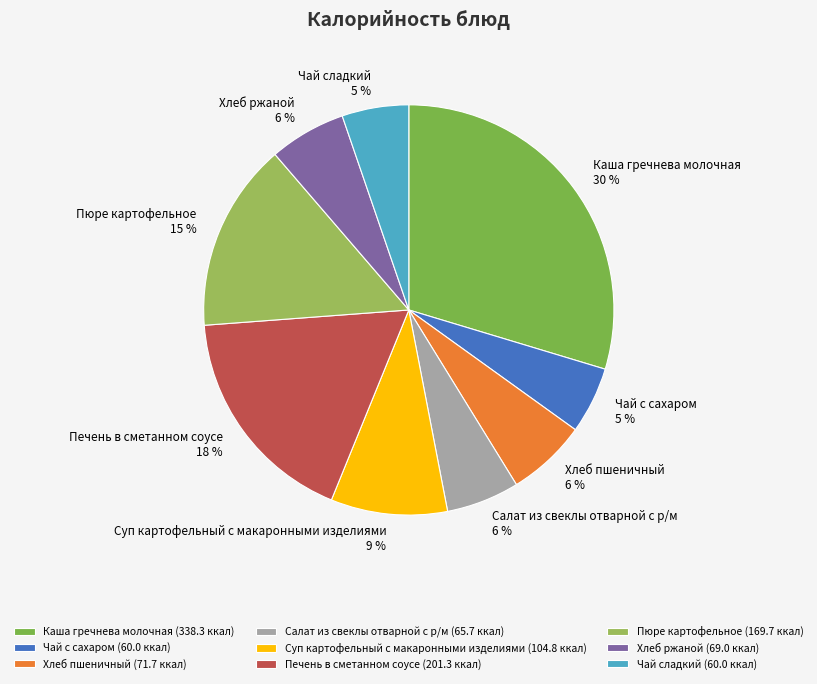

What percentage is the Суп картофельный с макаронными изделиями slice, to the nearest percent?

9%